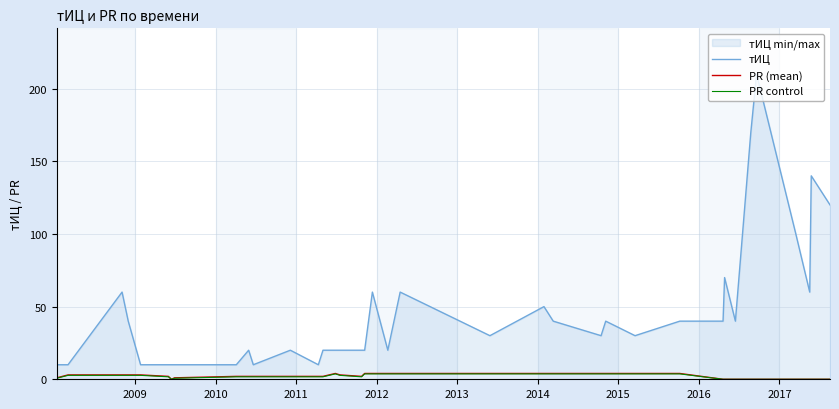

True or false: PR control and тИЦ cross at least once.

False